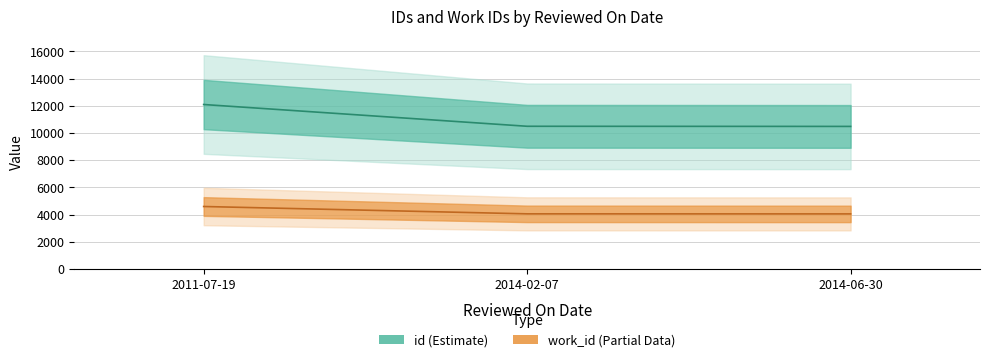

Which series changed the most between 2014-02-07 and 2014-06-30?

id